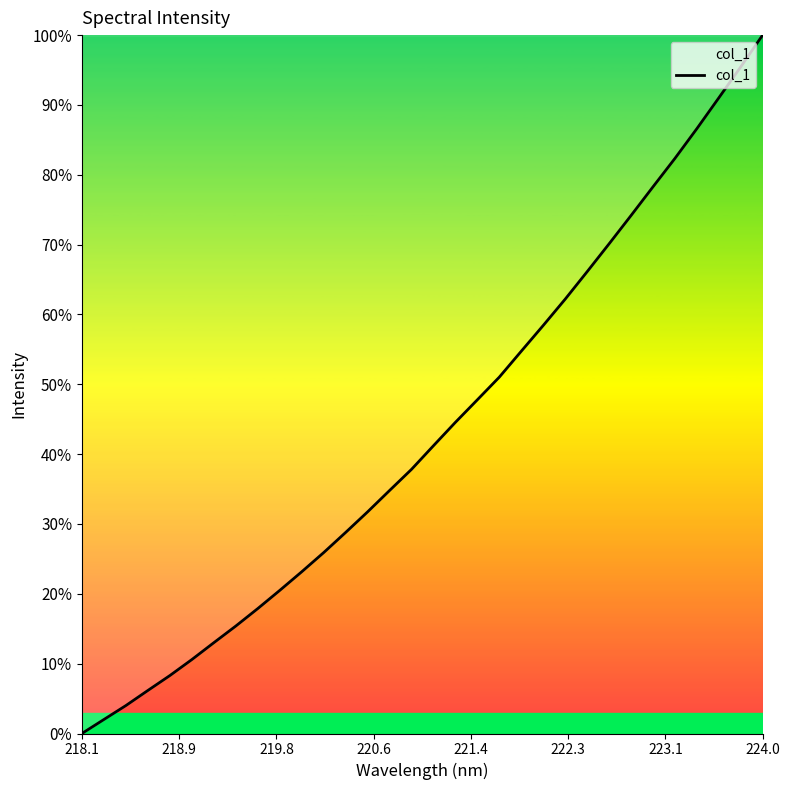

What is the difference between the maximum and minimum values?

100.0